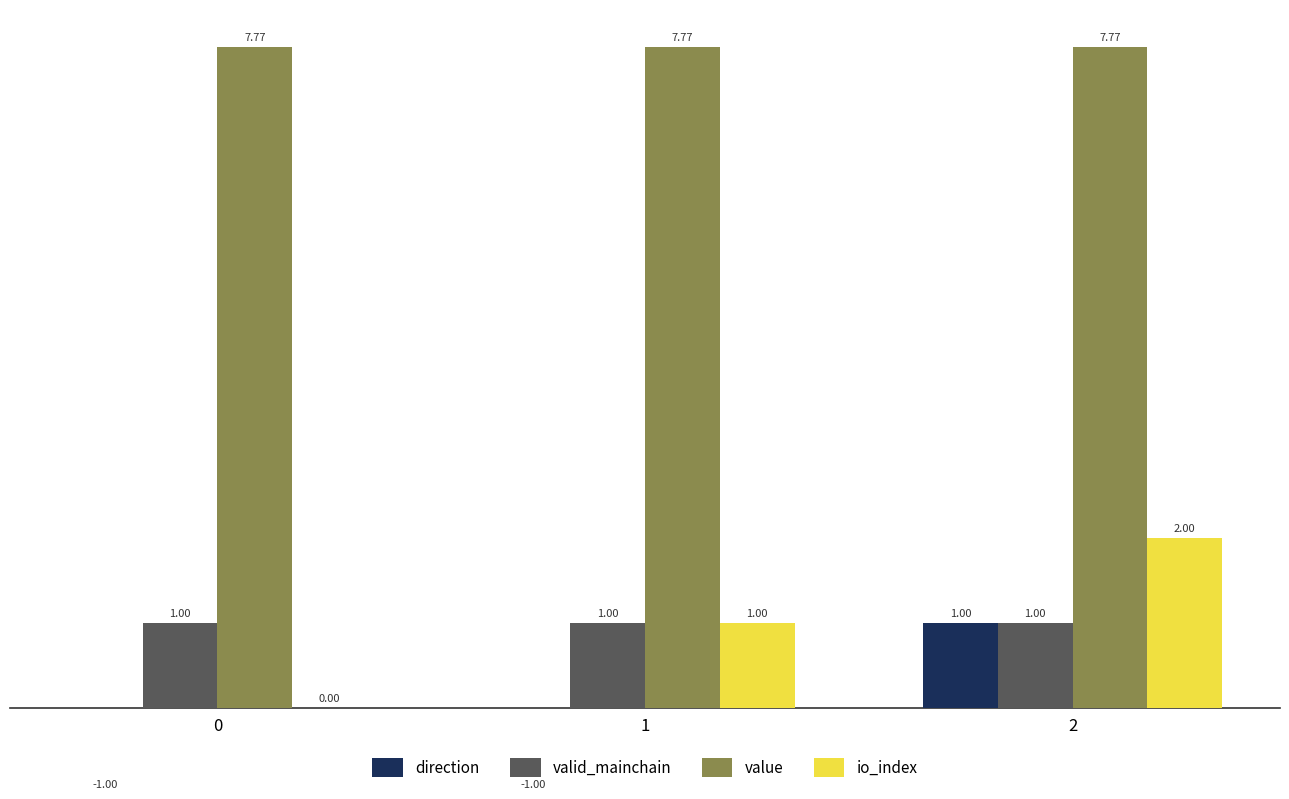

How many categories are shown in the chart?

3